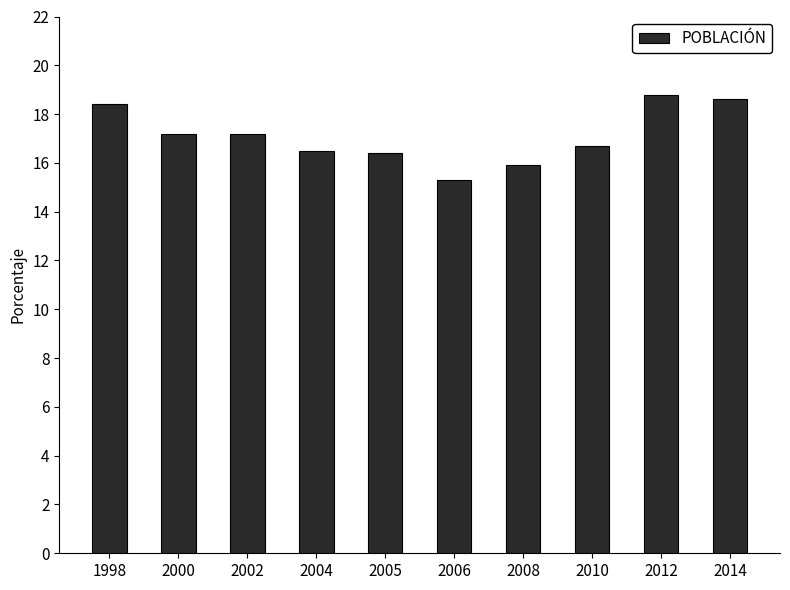

Is it true that the value at 2002 is 17.2?

True